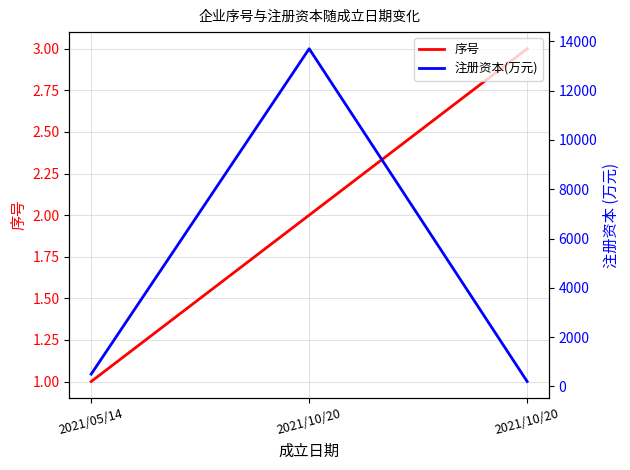

Rank the series by their average value, from lowest to highest.

序号, 注册资本(万元)